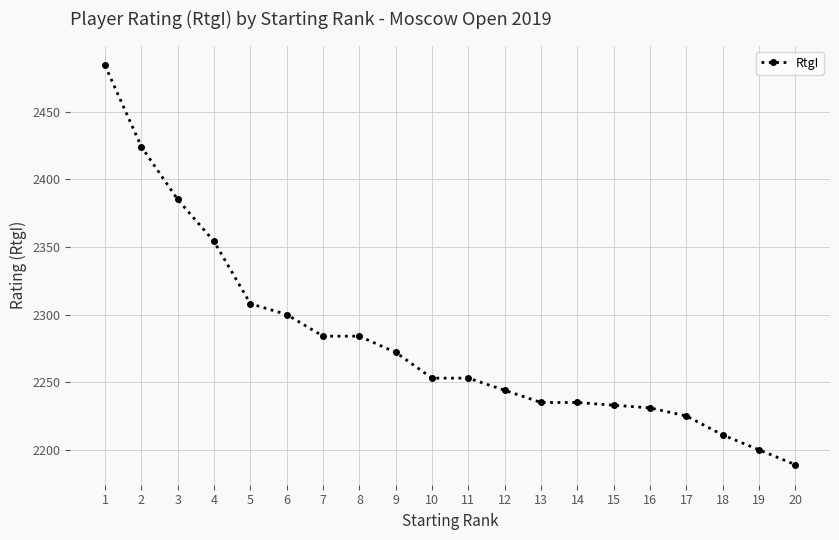

How many series are shown in this chart?

1